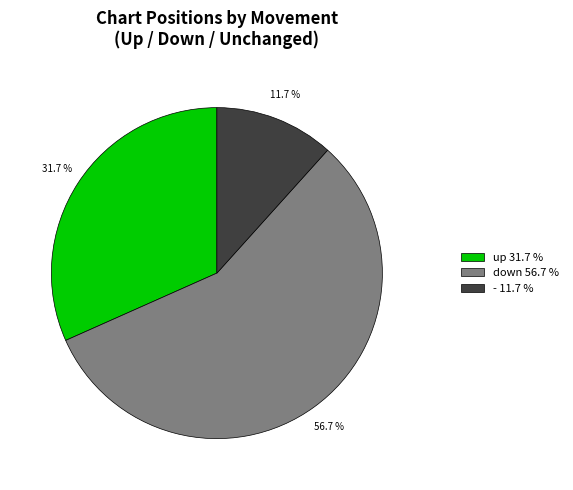

Is the sum of down and up greater than half?

Yes